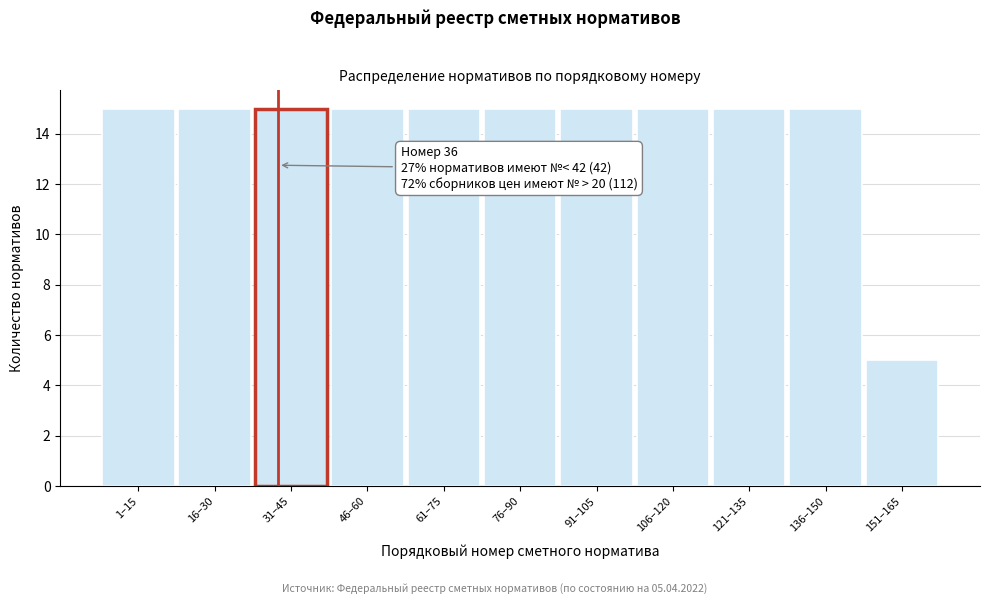

Reading right to left, list all the values displayed in this chart.

5	15	15	15	15	15	15	15	15	15	15